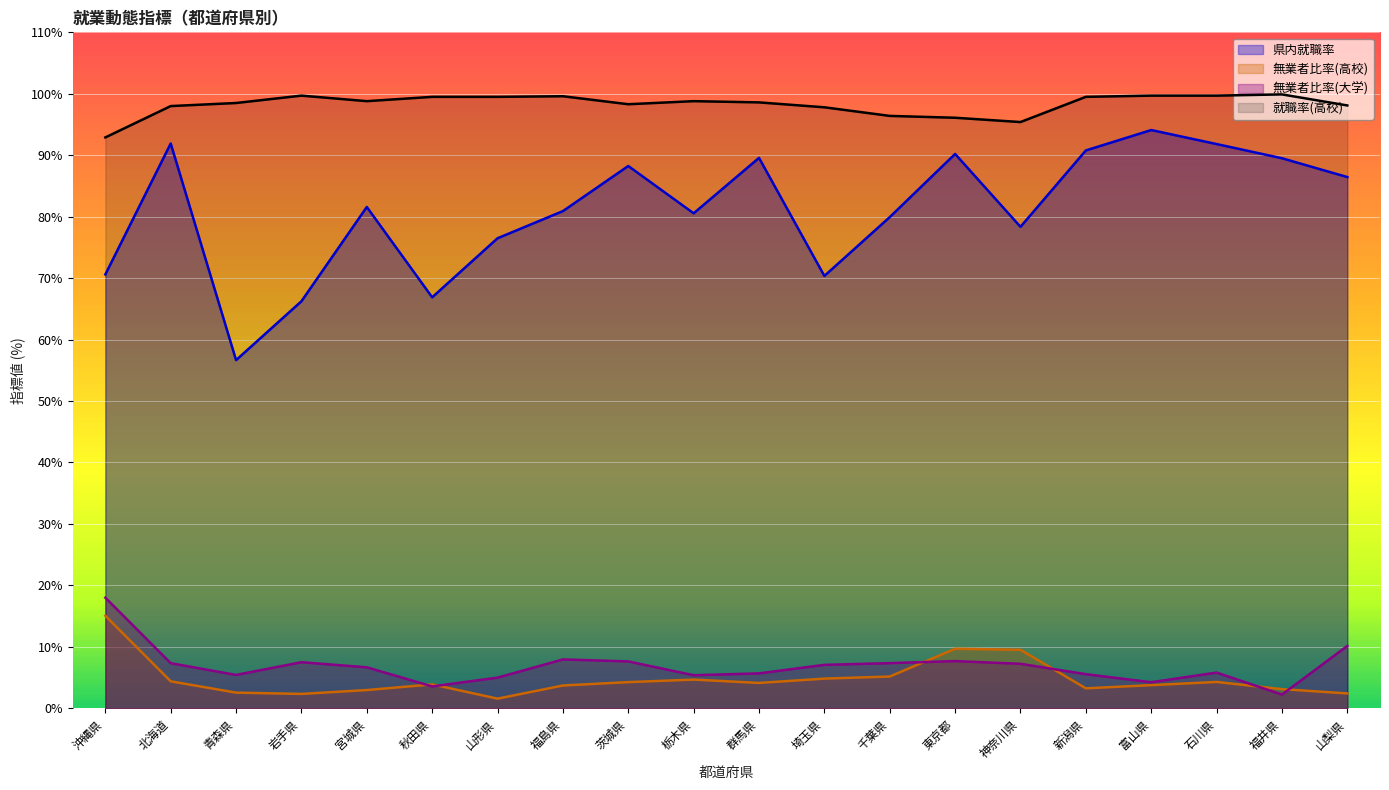

What are all the series names shown in the legend?

県内就職率, 無業者比率(高校), 無業者比率(大学), 就職率(高校)